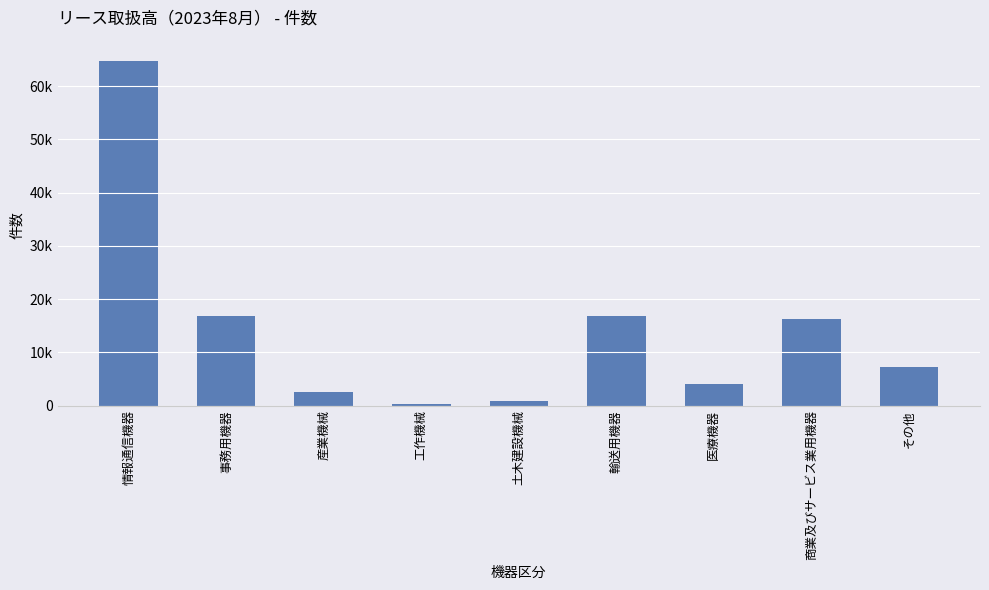

Reading left to right, transcribe all the data shown in this chart.

64709	16909	2552	311	875	16845	3998	16237	7199